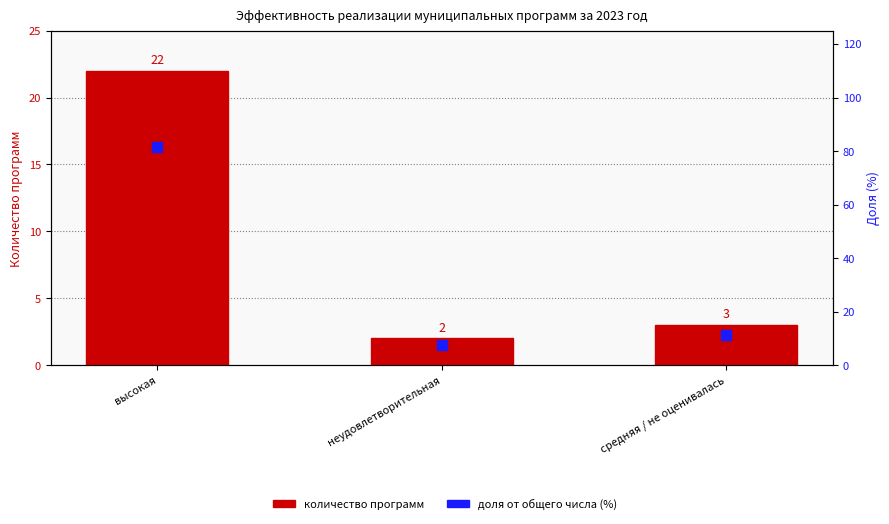

Is the value of доля от общего числа (%) at неудовлетворительная greater than the value of количество программ at средняя / не оценивалась?

Yes